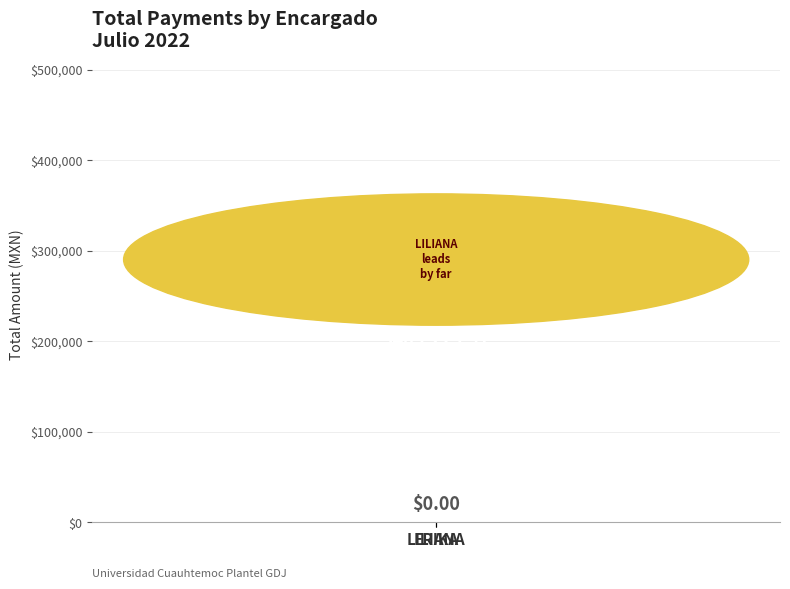

What is the change in value from LILIANA to ERIKA?

-403225.9